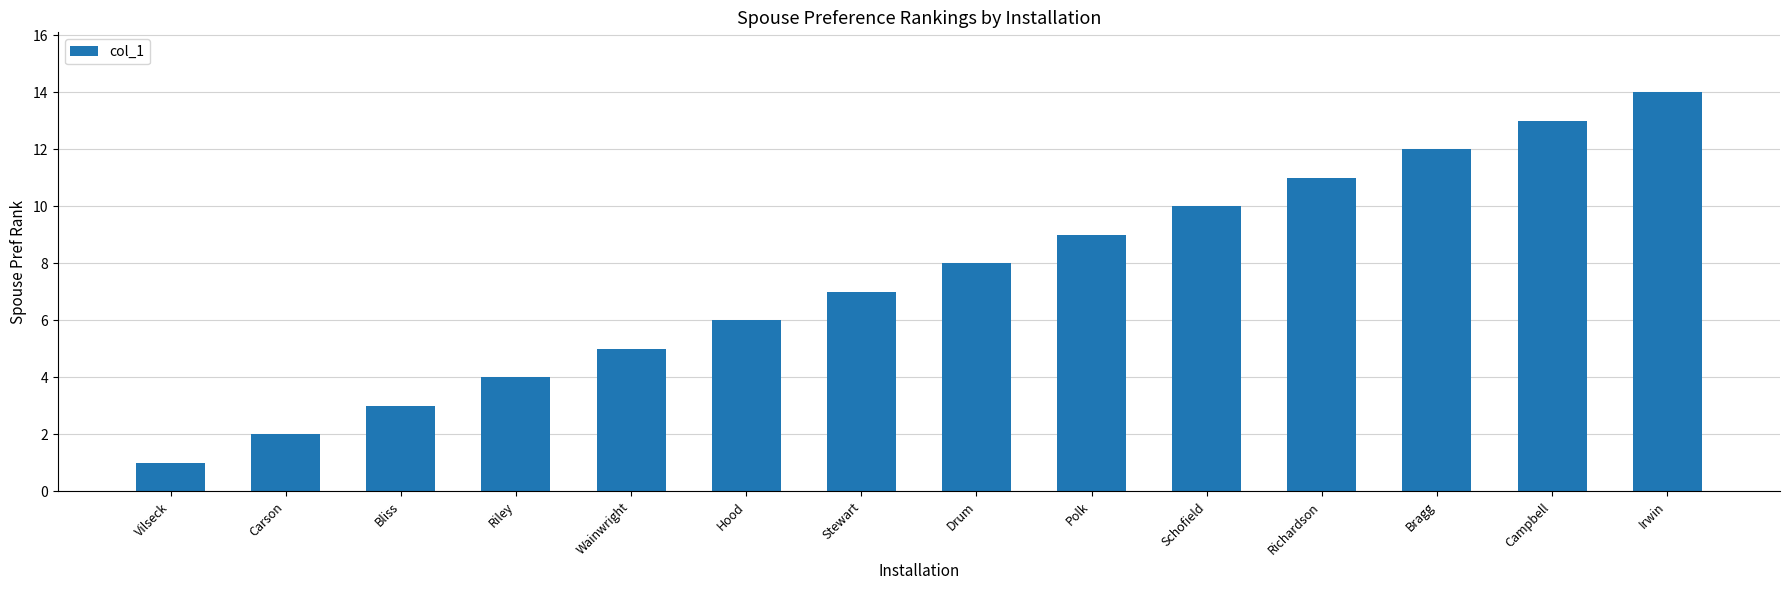

Rank the categories by value from lowest to highest.

Vilseck, Carson, Bliss, Riley, Wainwright, Hood, Stewart, Drum, Polk, Schofield, Richardson, Bragg, Campbell, Irwin